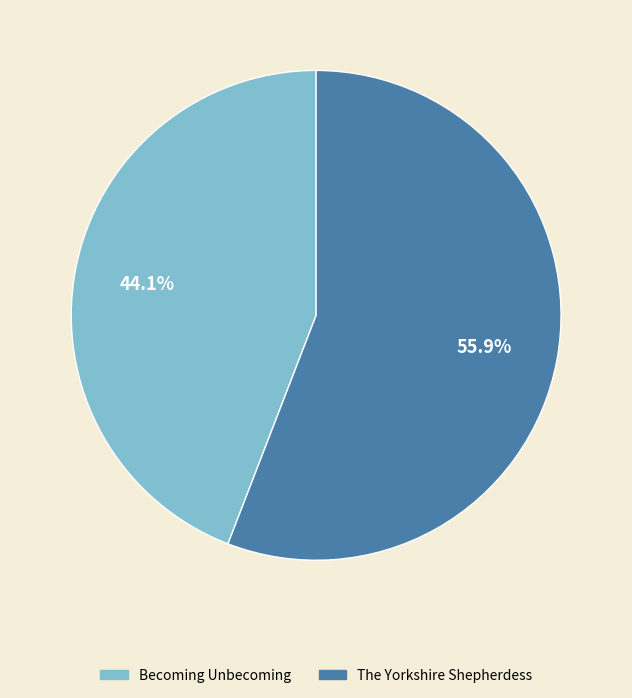

Is it true that Becoming Unbecoming is 33% of the pie?

False